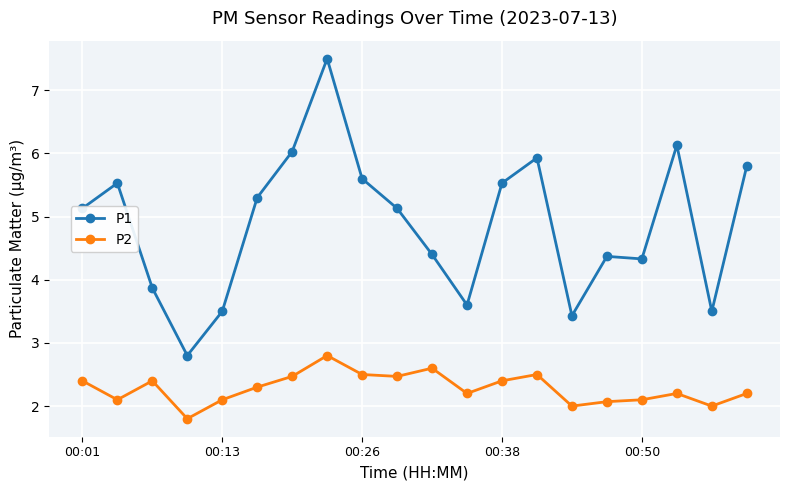

Rank the series by their average value, from highest to lowest.

P1, P2